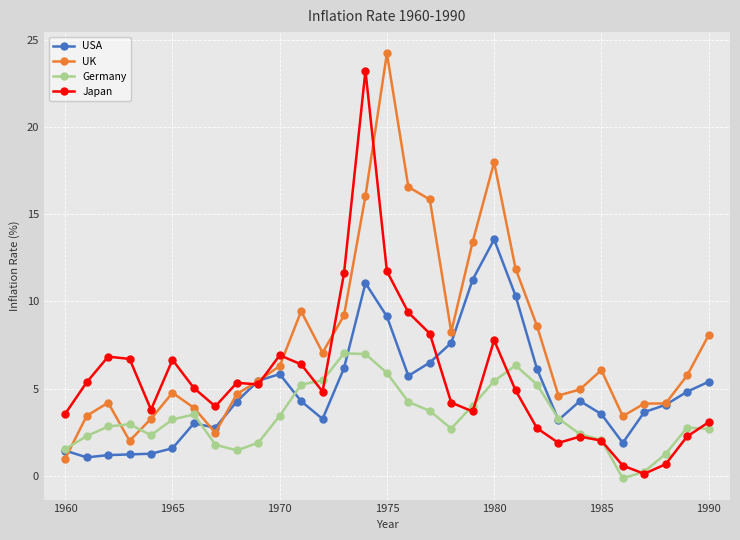

What is the maximum value shown in the chart?

24.2